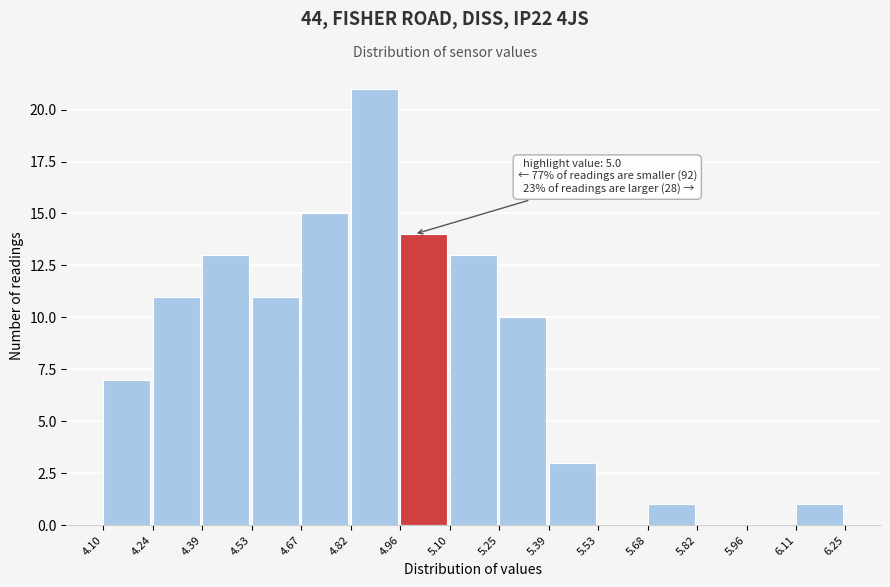

Which range on the x-axis has the tallest bar?

4.82 to 4.96